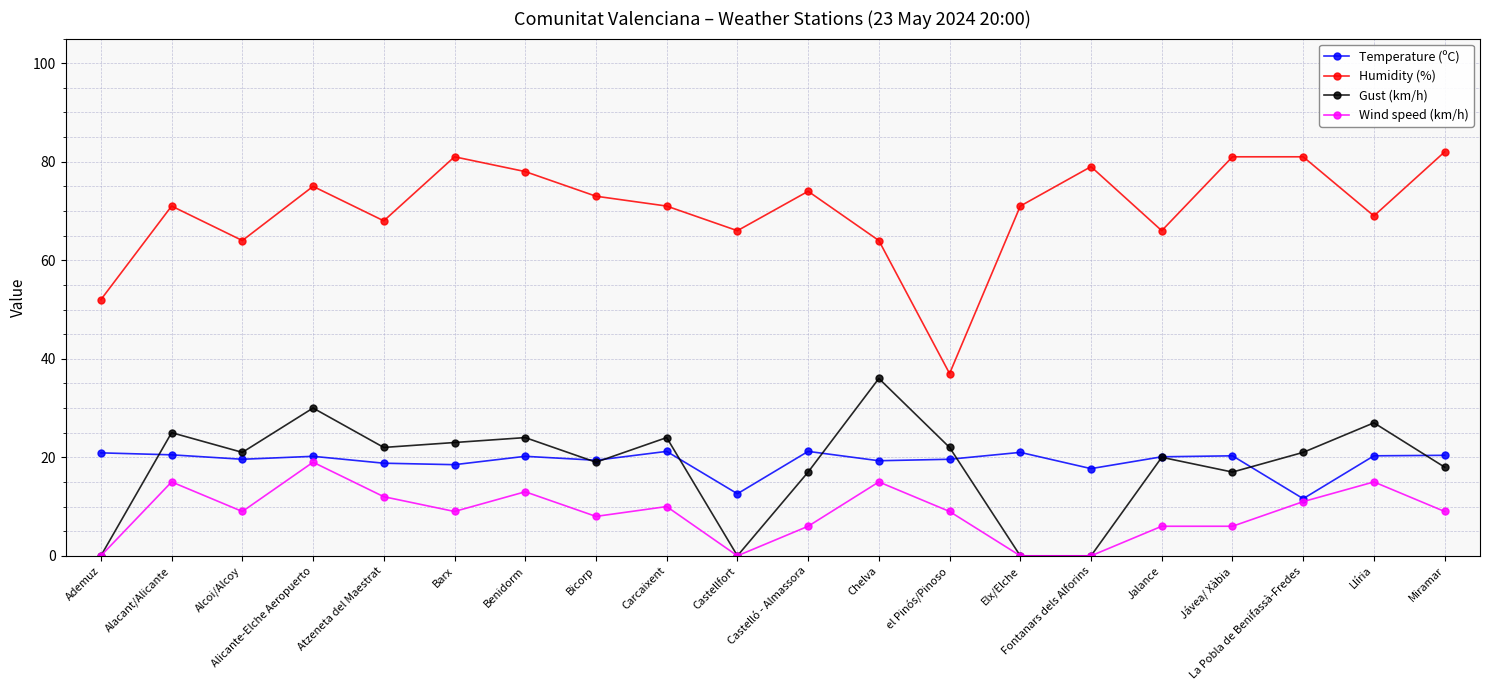

Read the Wind speed (km/h) value at Jalance.

6.0